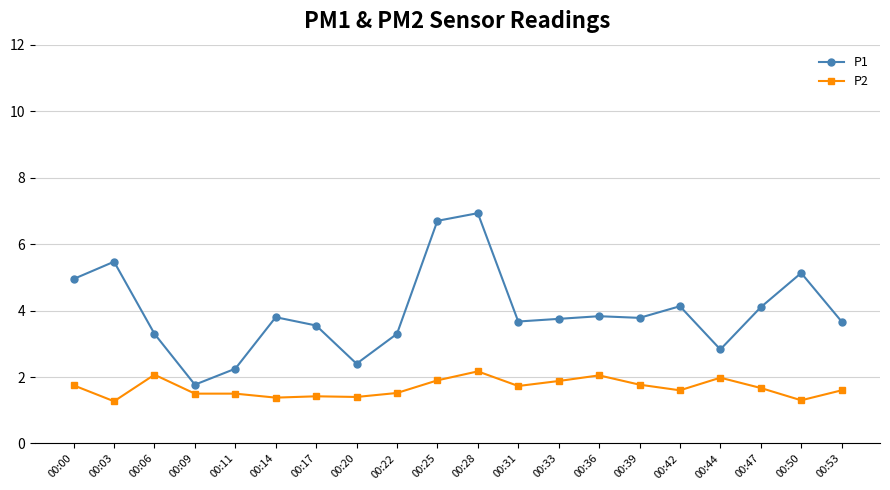

True or false: P2 has a value of 2.1 at 00:20.

False